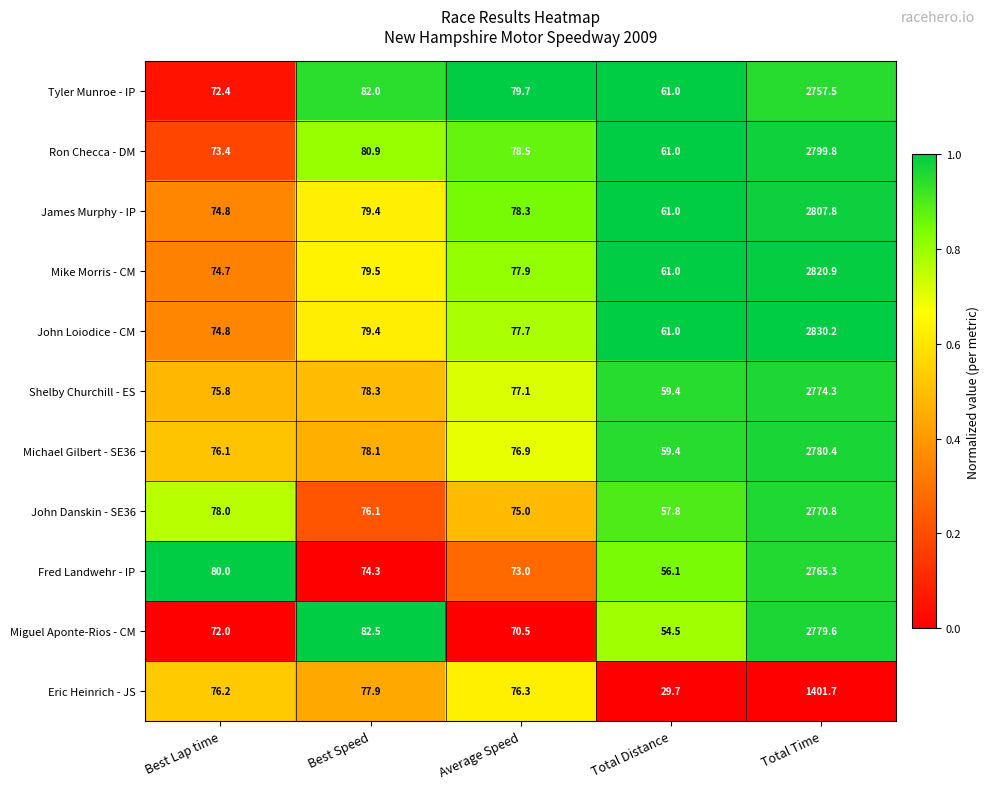

At which label does John Danskin - SE36 first exceed 76?

Best Lap time